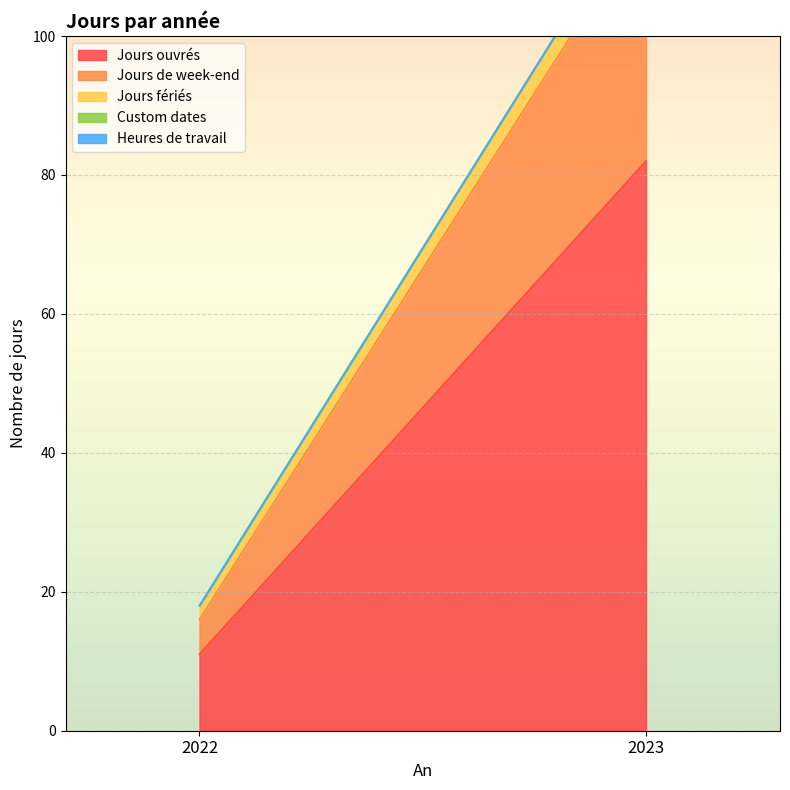

What is the highest value of the Jours fériés series?

4